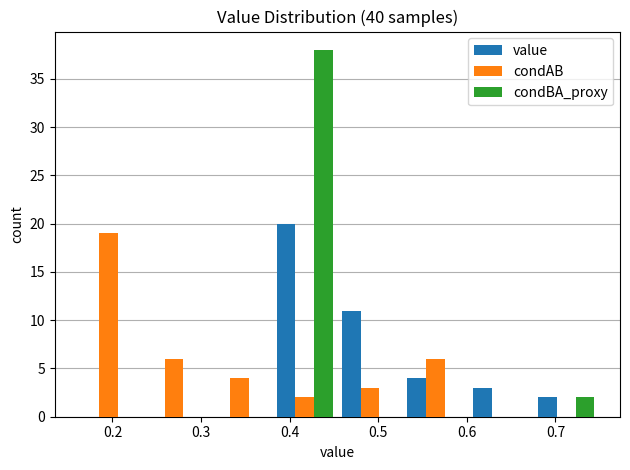

In the condAB series, which range on the x-axis has the tallest bar?

0.16 to 0.23